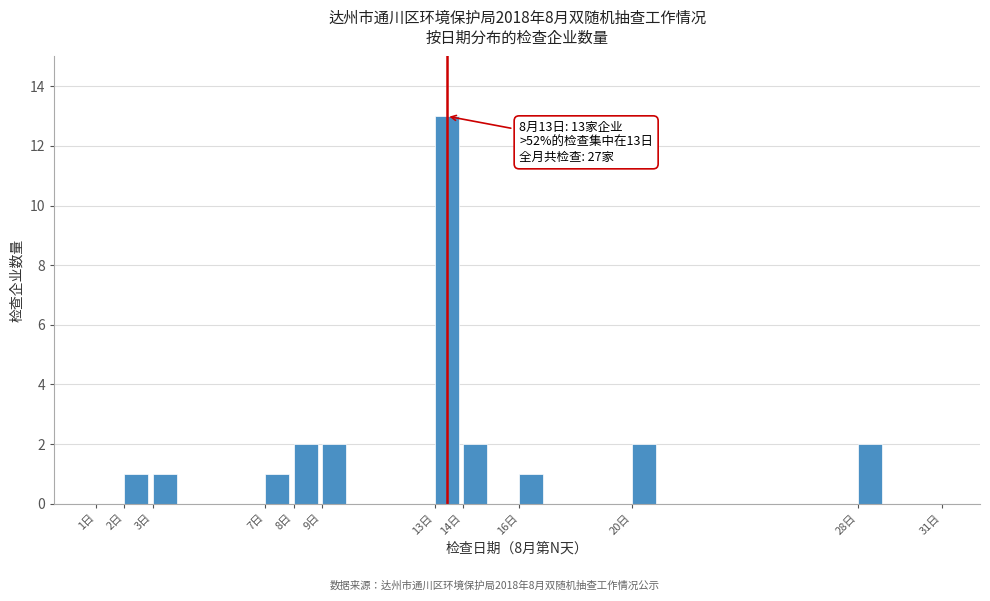

Which range on the x-axis has the tallest bar?

13 to 14